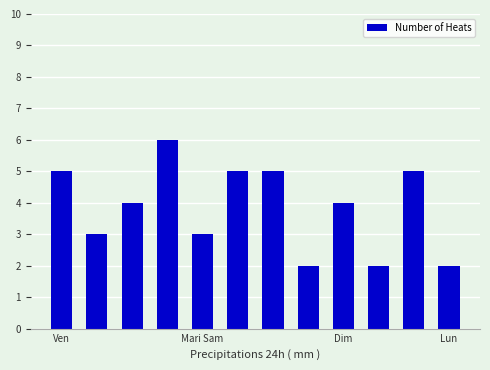

How many data points does each series have?

12